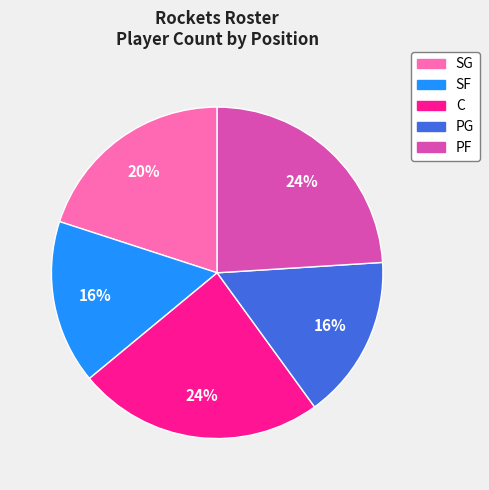

Is C the majority of the pie?

No